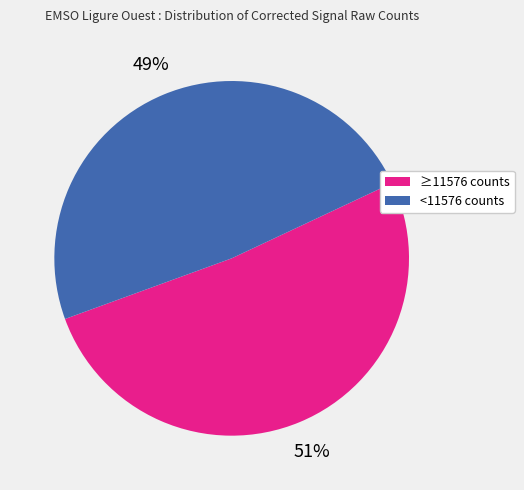

Does any single category account for the majority?

Yes